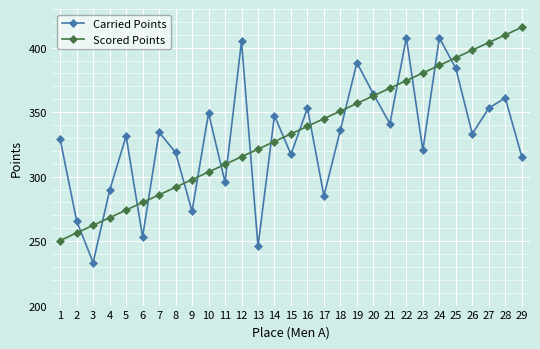

Where do Scored Points and Carried Points first cross each other?

2 and 3